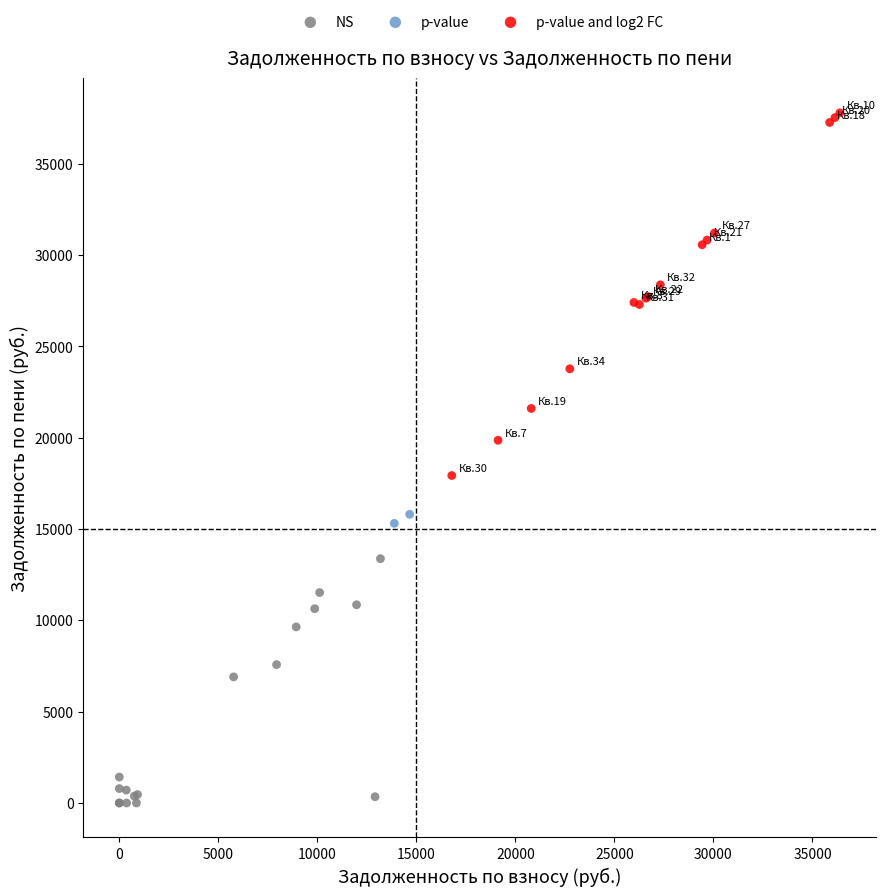

What are all the series names shown in the legend?

NS, p-value, p-value and log2 FC